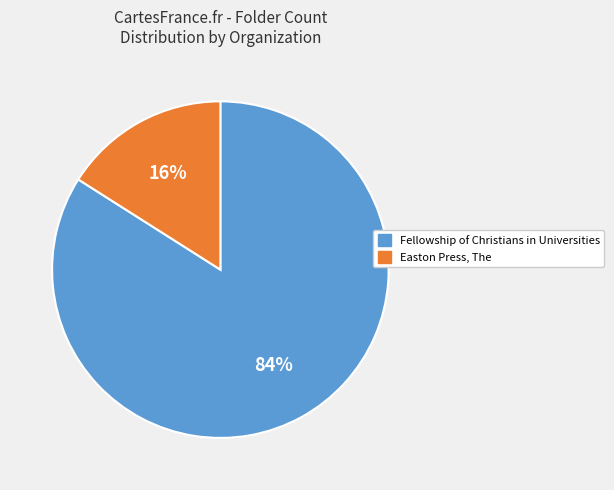

What percentage is the Easton Press, The slice, to the nearest percent?

16%